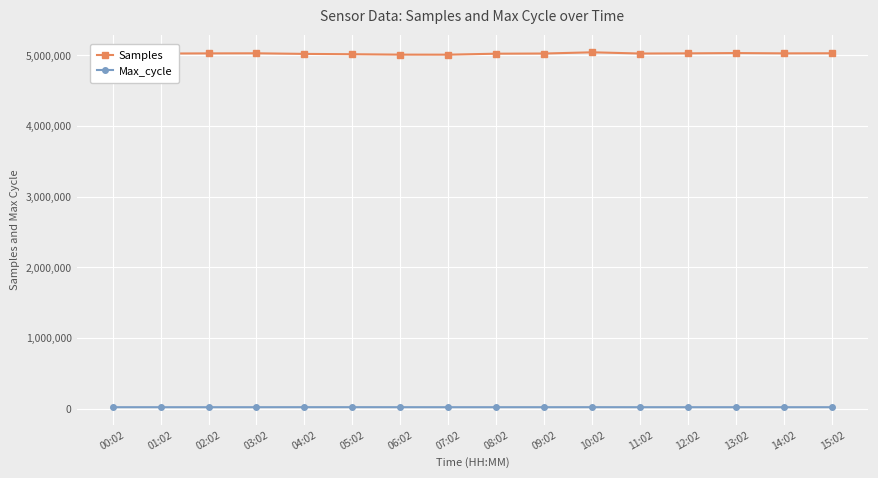

How many values in the Samples series are below 5025381?

8